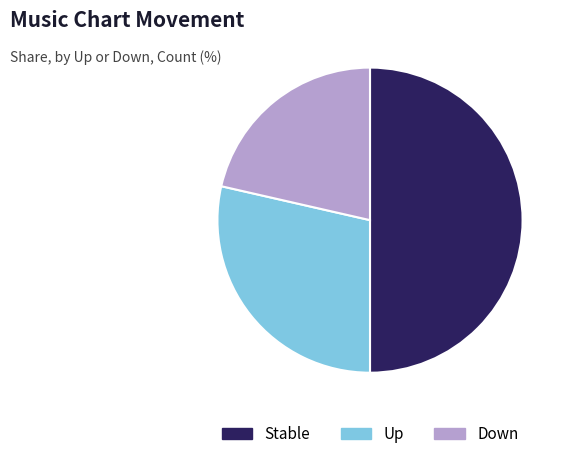

Rank the categories by value from highest to lowest.

Stable, Up, Down